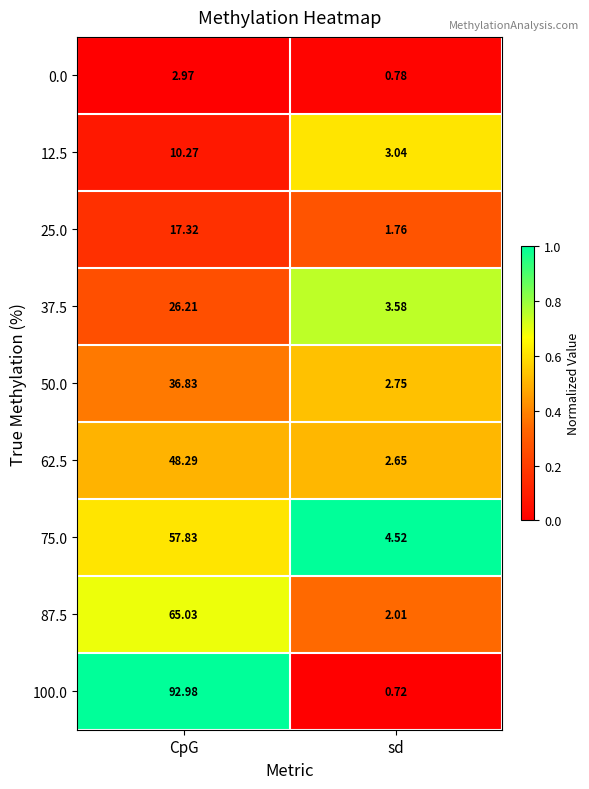

How many values in the 37.5 series exceed 26?

1